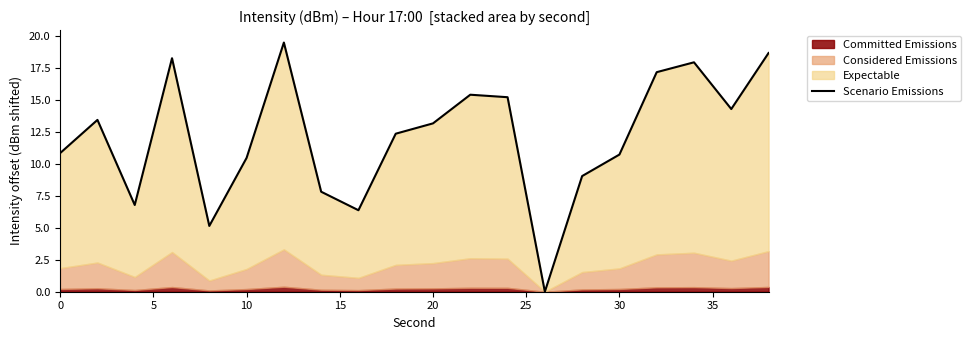

How many values are above zero?

19